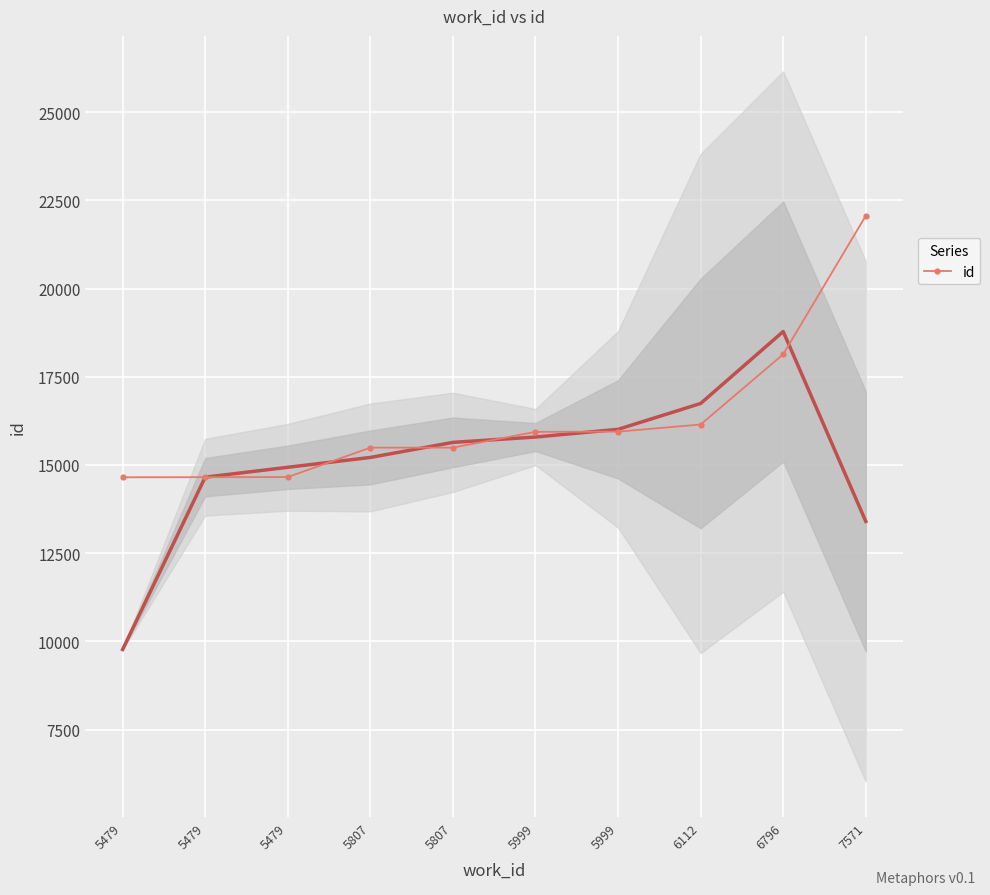

How many lines are shown in the chart?

1